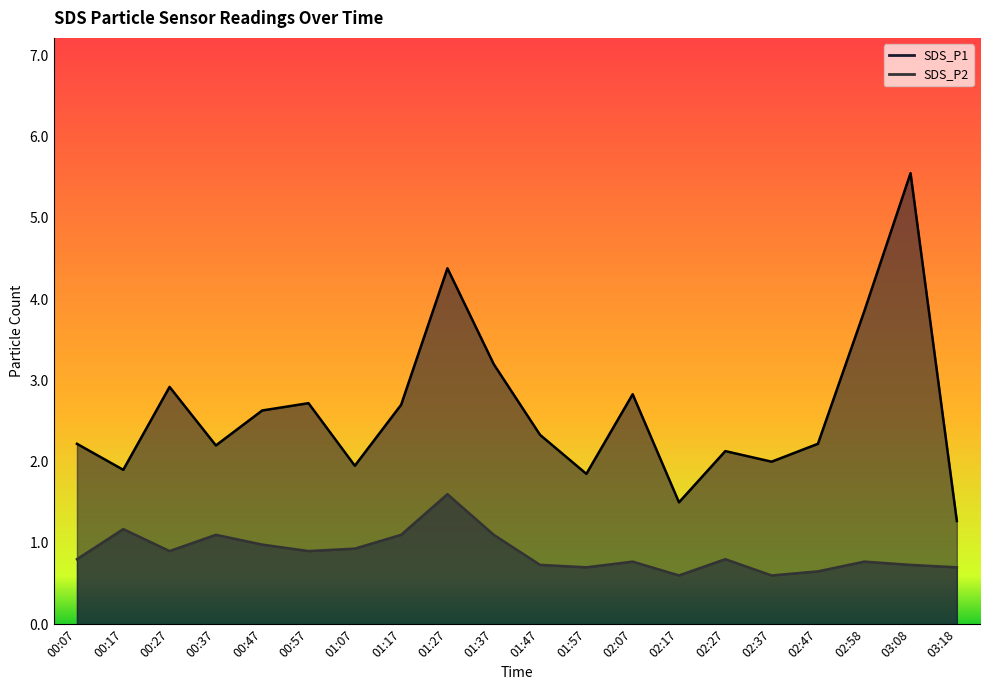

Does the chart display data point markers on the line(s)?

No